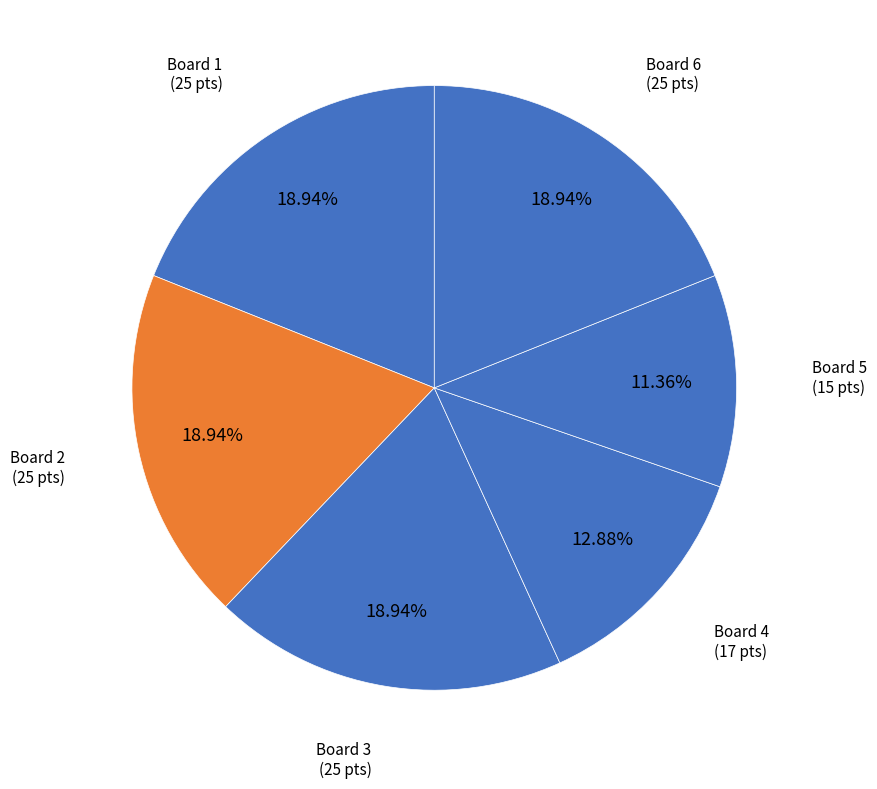

Count the number of slices in the pie.

6